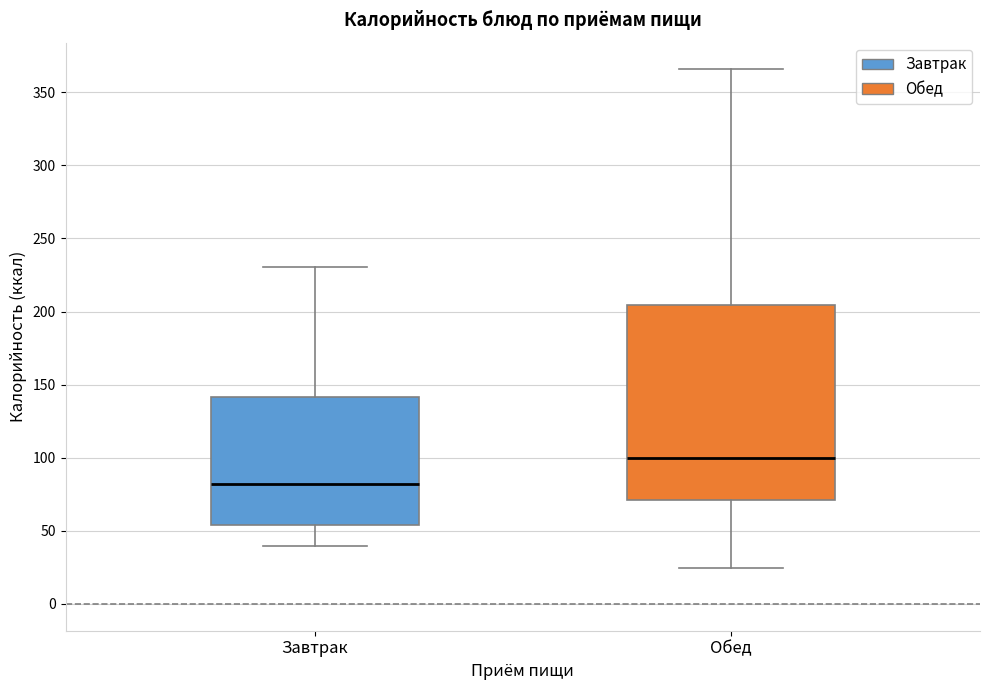

Reading left to right, transcribe this box plot: for each box, give where its median line is, the range the box spans, and where its two whiskers end, as read against the y-axis. The values are not printed on the chart, so give them approximately, as read against the axis.

Завтрак: median 80, box 55 to 140, whiskers 40 to 230
Обед: median 100, box 70 to 205, whiskers 25 to 365